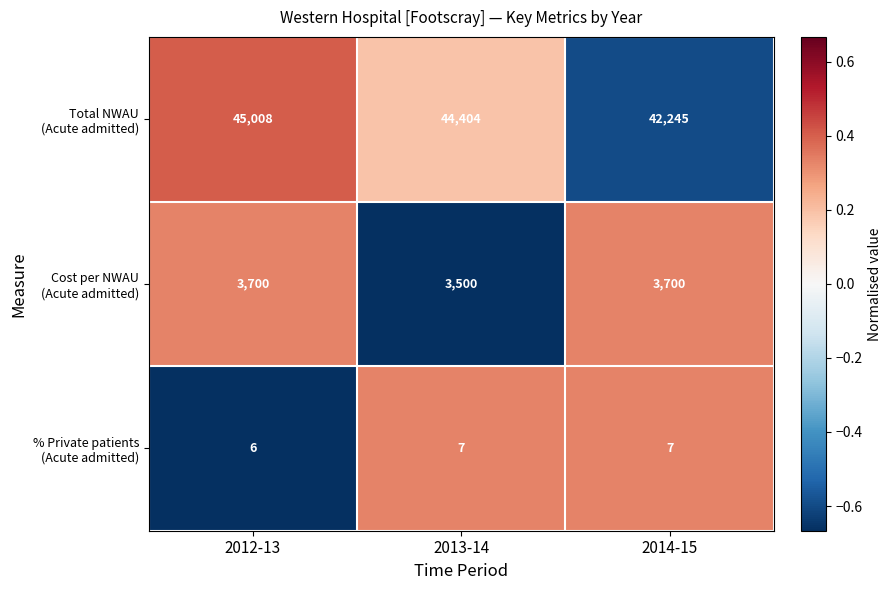

At which category is the sum across all series the highest?

2012-13